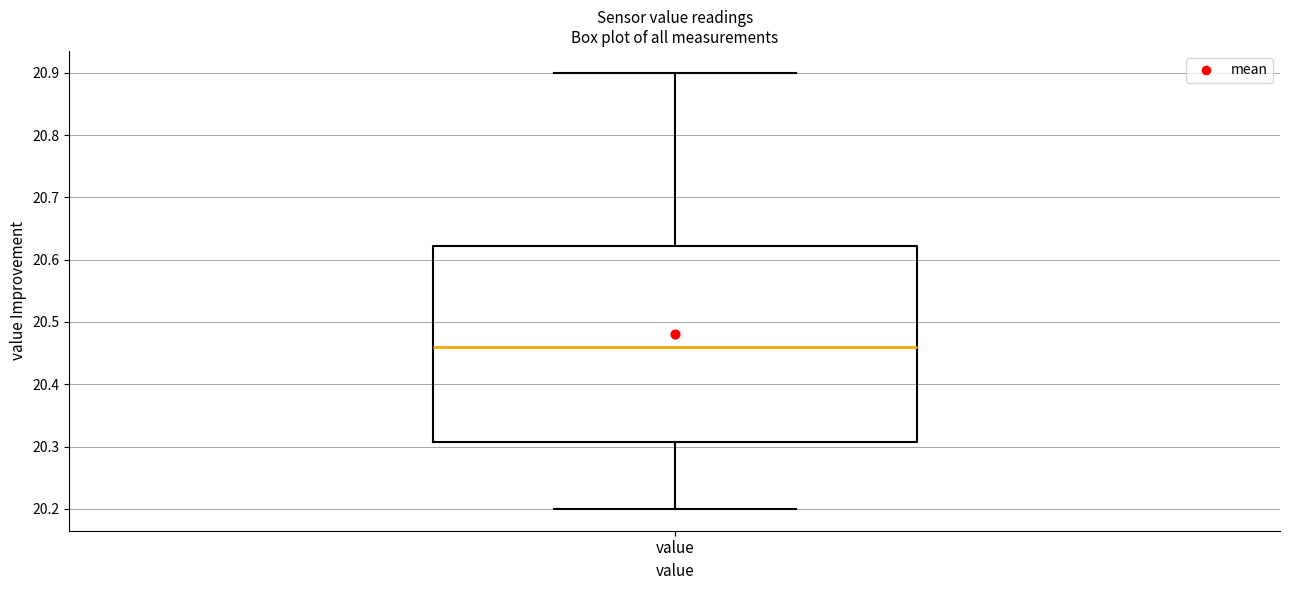

Transcribe this box plot: give where the median line is, the range the box spans, and where the two whiskers end, as read against the y-axis. The values are not printed on the chart, so give them approximately, as read against the axis.

median 20.46, box 20.31 to 20.62, whiskers 20.20 to 20.90